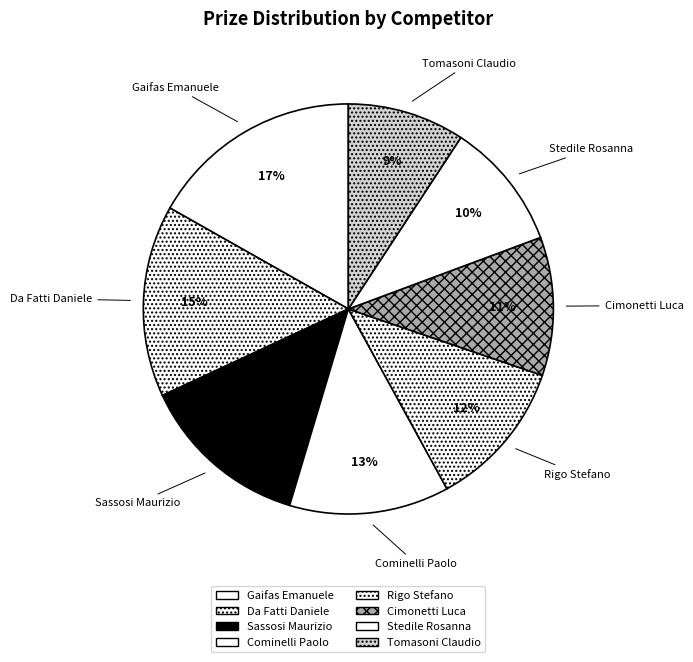

Which has a higher value, Gaifas Emanuele or Da Fatti Daniele?

Gaifas Emanuele